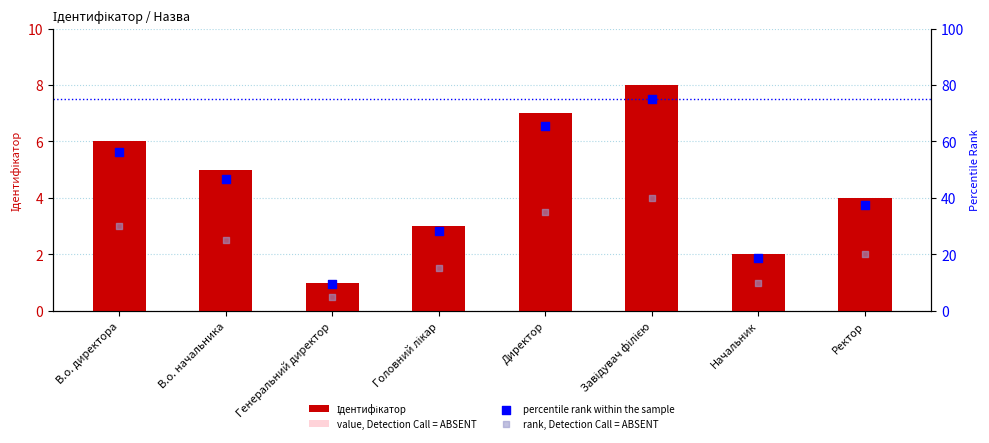

Which series has the largest total across all categories?

percentile rank within the sample